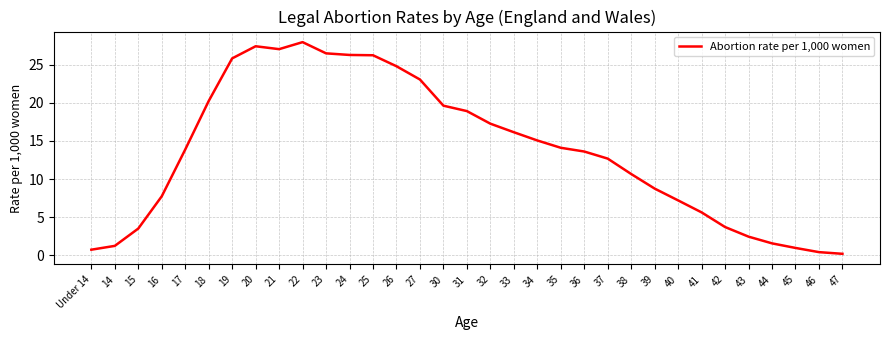

The value at 17 is 19.7. True or false?

False